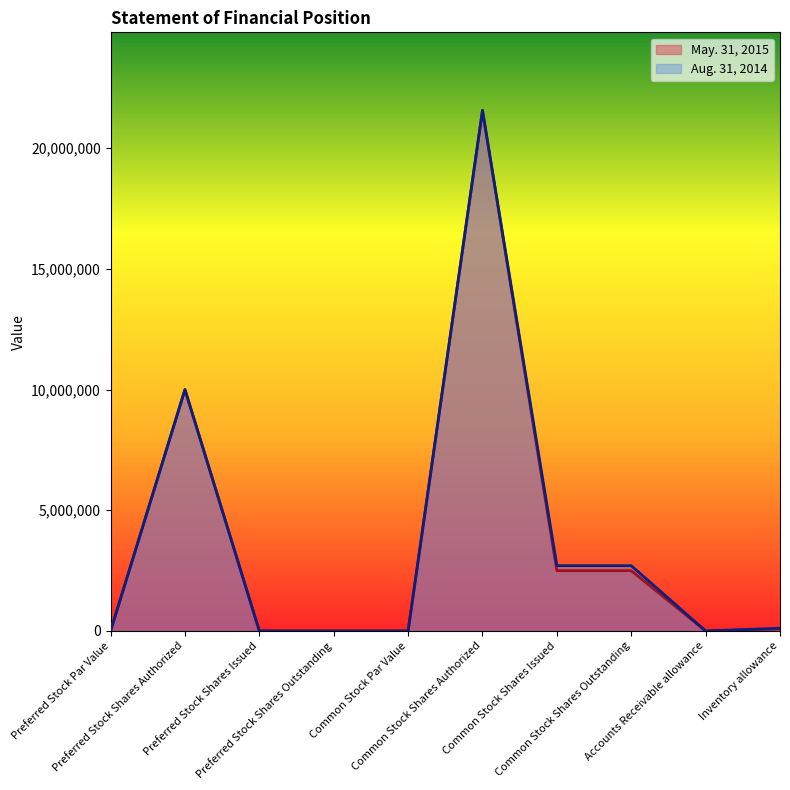

The Aug. 31, 2014 series shows 0 at Common Stock Par Value. True or false?

True